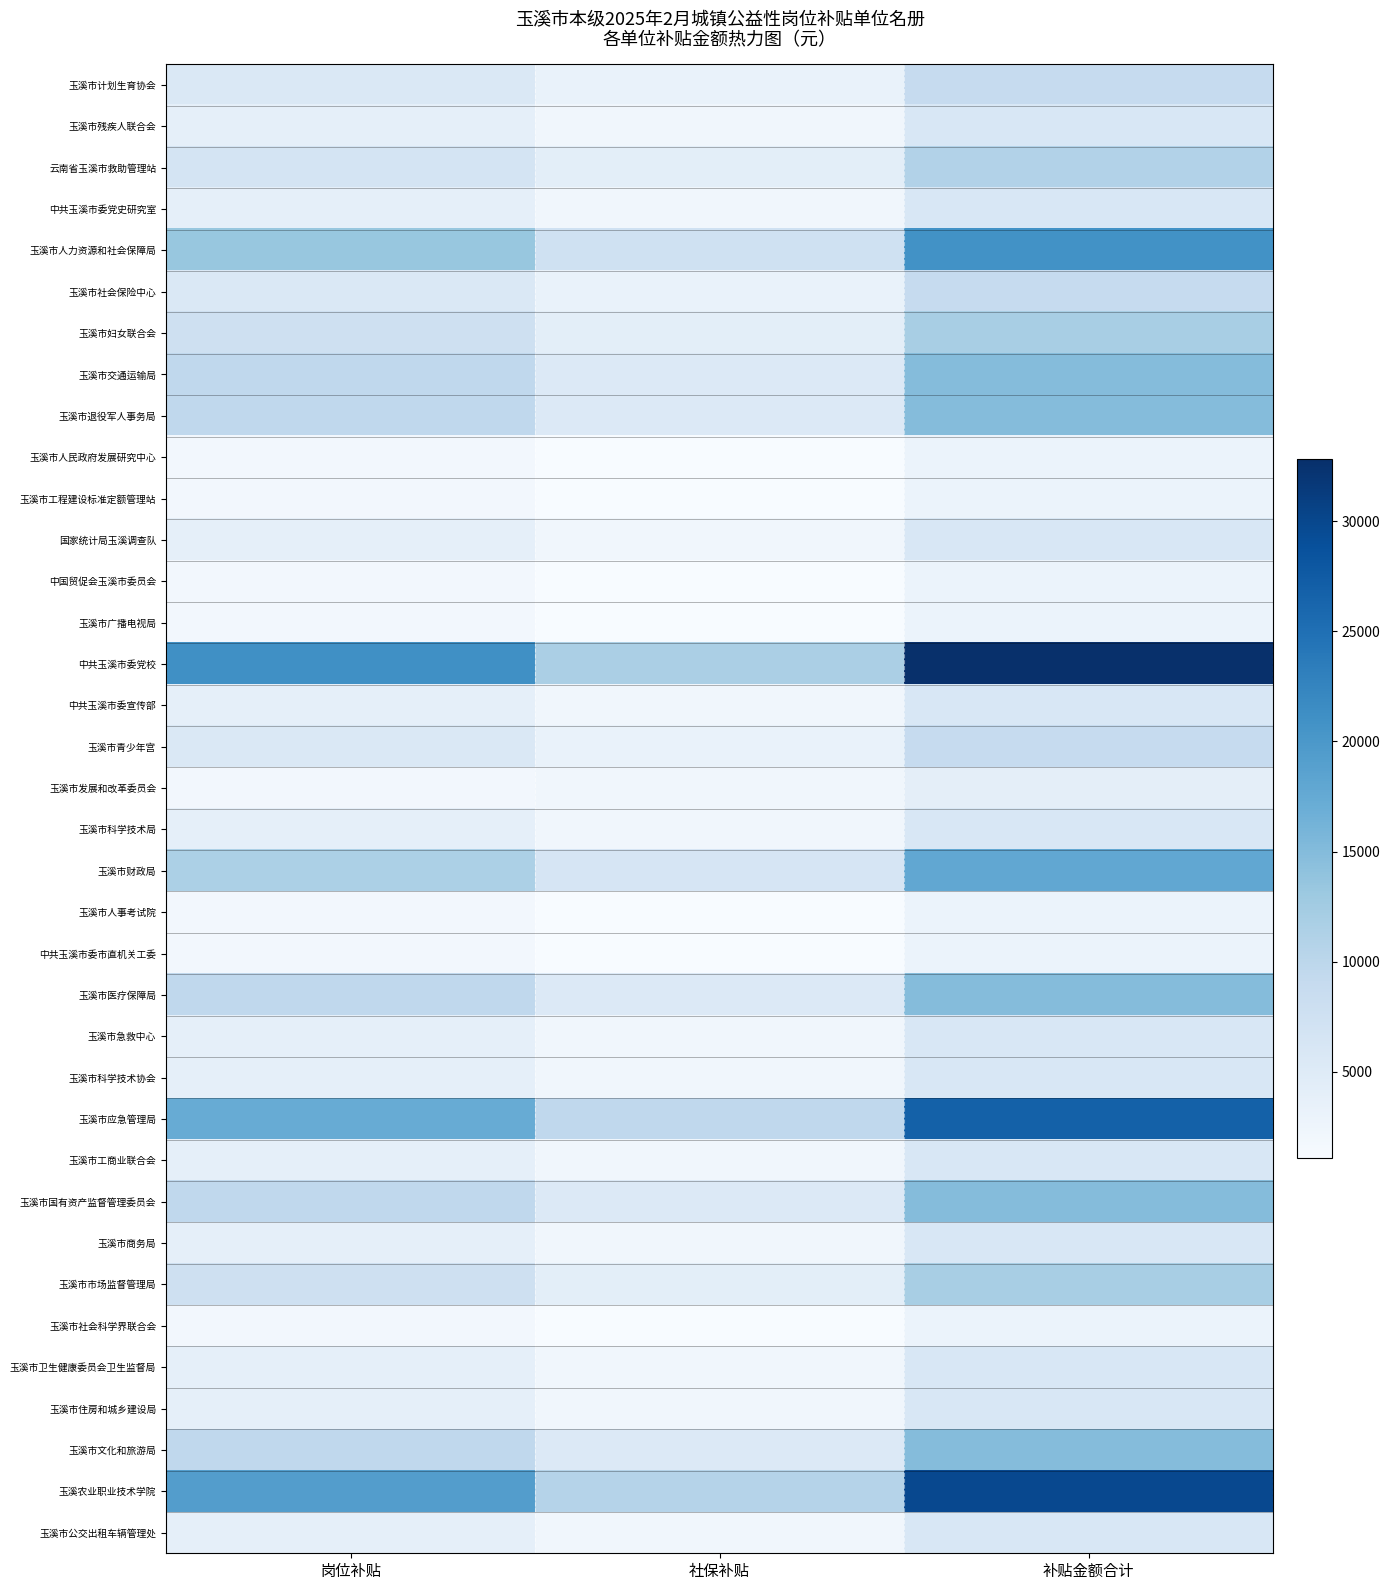

What is the greatest value displayed?

32819.4